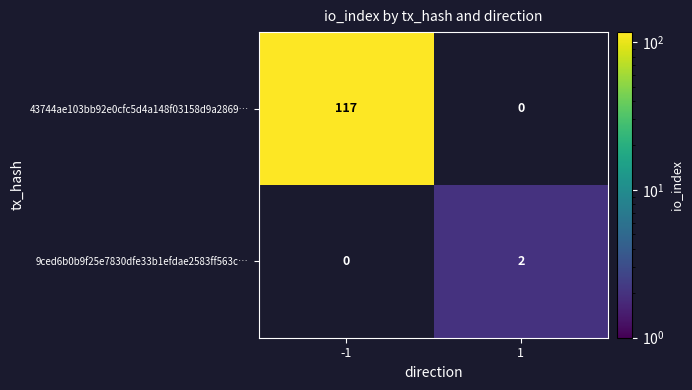

Which series has the largest total across all categories?

43744ae103bb92e0cfc5d4a148f03158d9a2869…